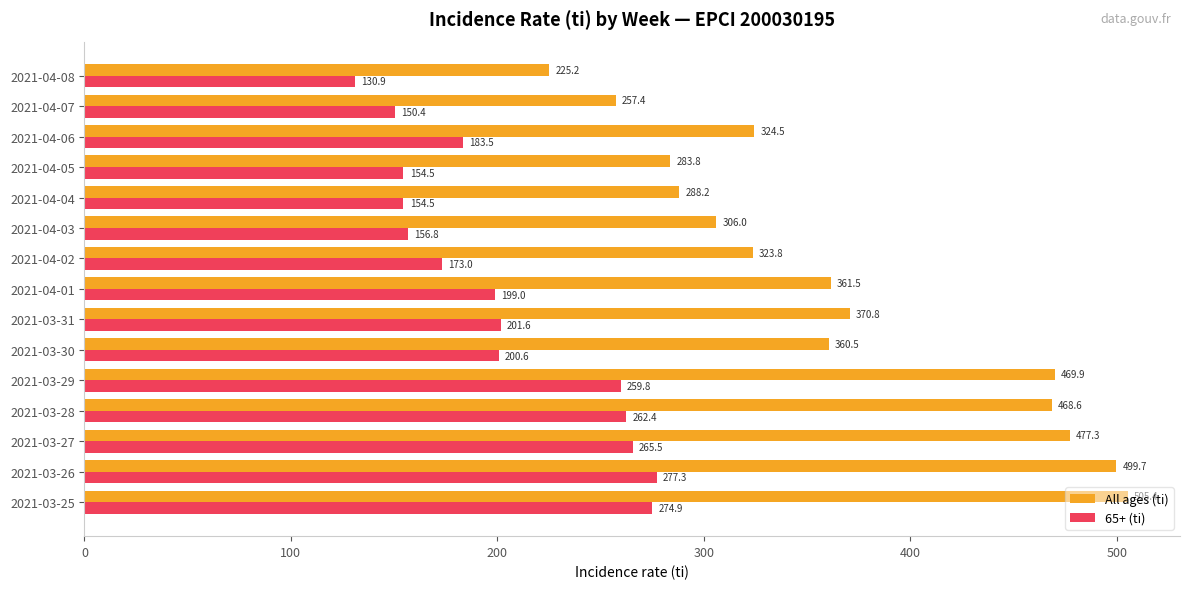

List the labels in order of All ages (ti) value, largest first.

2021-03-25, 2021-03-26, 2021-03-27, 2021-03-29, 2021-03-28, 2021-03-31, 2021-04-01, 2021-03-30, 2021-04-06, 2021-04-02, 2021-04-03, 2021-04-04, 2021-04-05, 2021-04-07, 2021-04-08